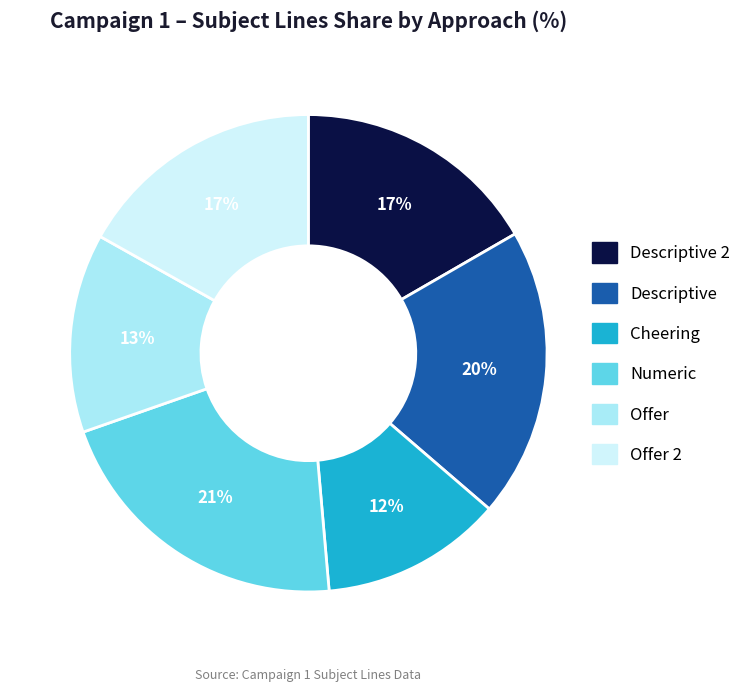

Is it true that Descriptive is 29% of the pie?

False